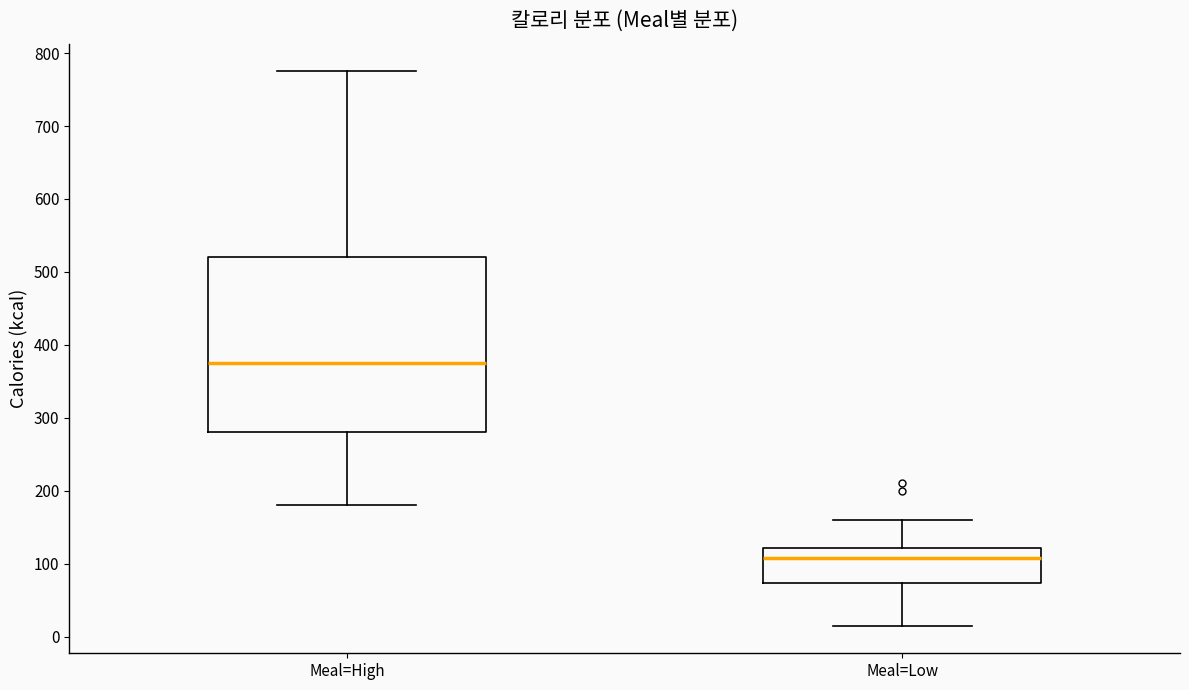

Reading left to right, transcribe this box plot: for each box, give where its median line is, the range the box spans, and where its two whiskers end, as read against the y-axis. The values are not printed on the chart, so give them approximately, as read against the axis.

Meal=High: median 380, box 280 to 520, whiskers 180 to 780
Meal=Low: median 110, box 70 to 120, whiskers 20 to 160